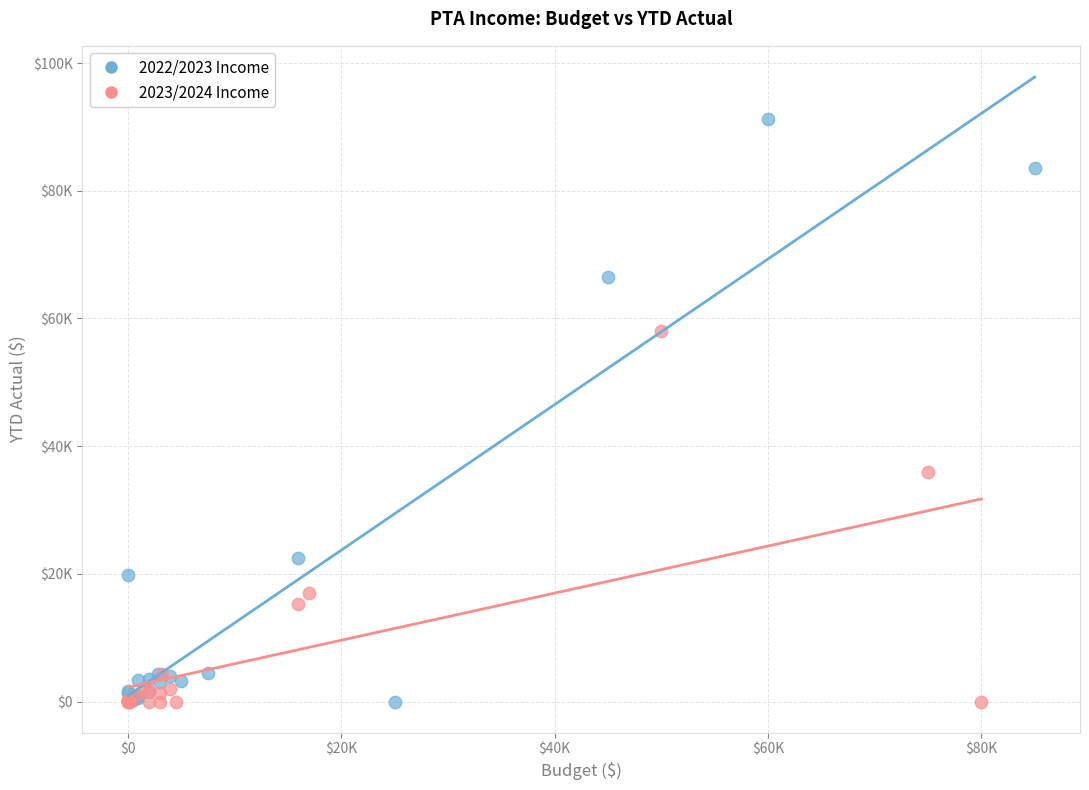

What are all the series names shown in the legend?

2022/2023 Income, 2023/2024 Income